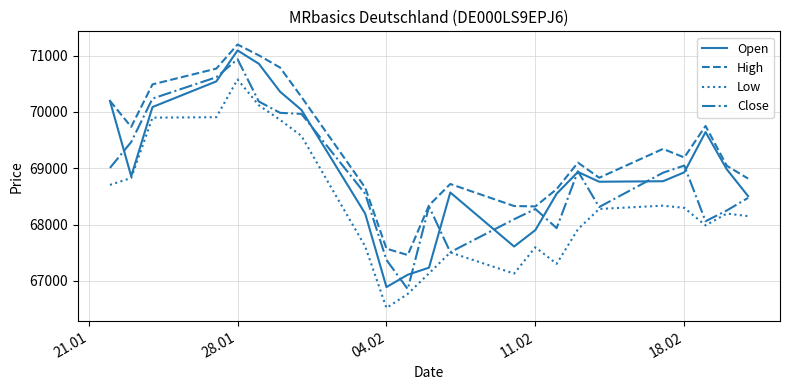

What is the minimum value for Open?

66890